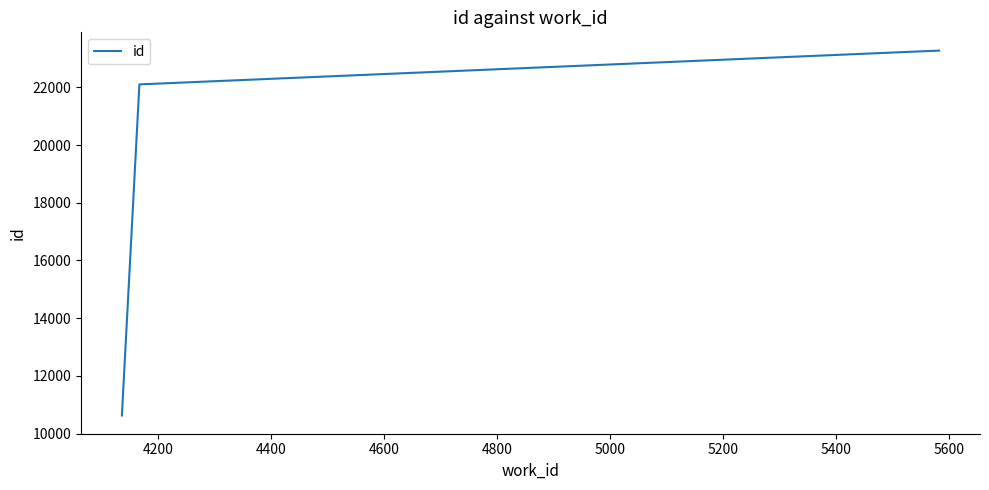

What is the difference between the maximum and minimum values?

12651